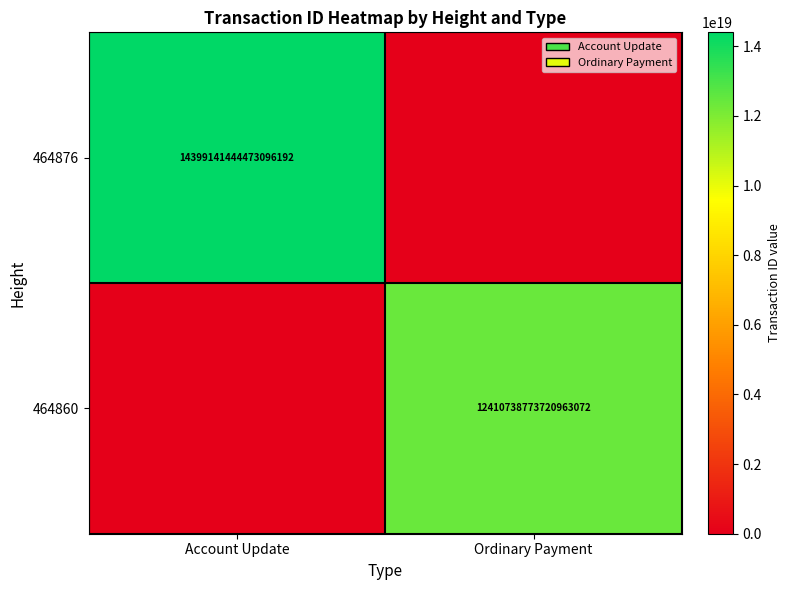

Is it true that 464876 equals 4129038037551361024 at Account Update?

False